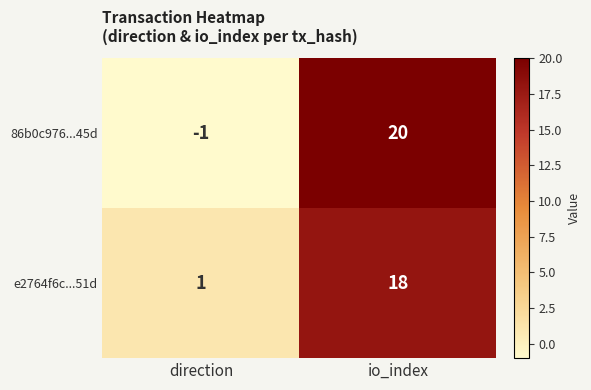

What is the total value across all series at io_index?

38